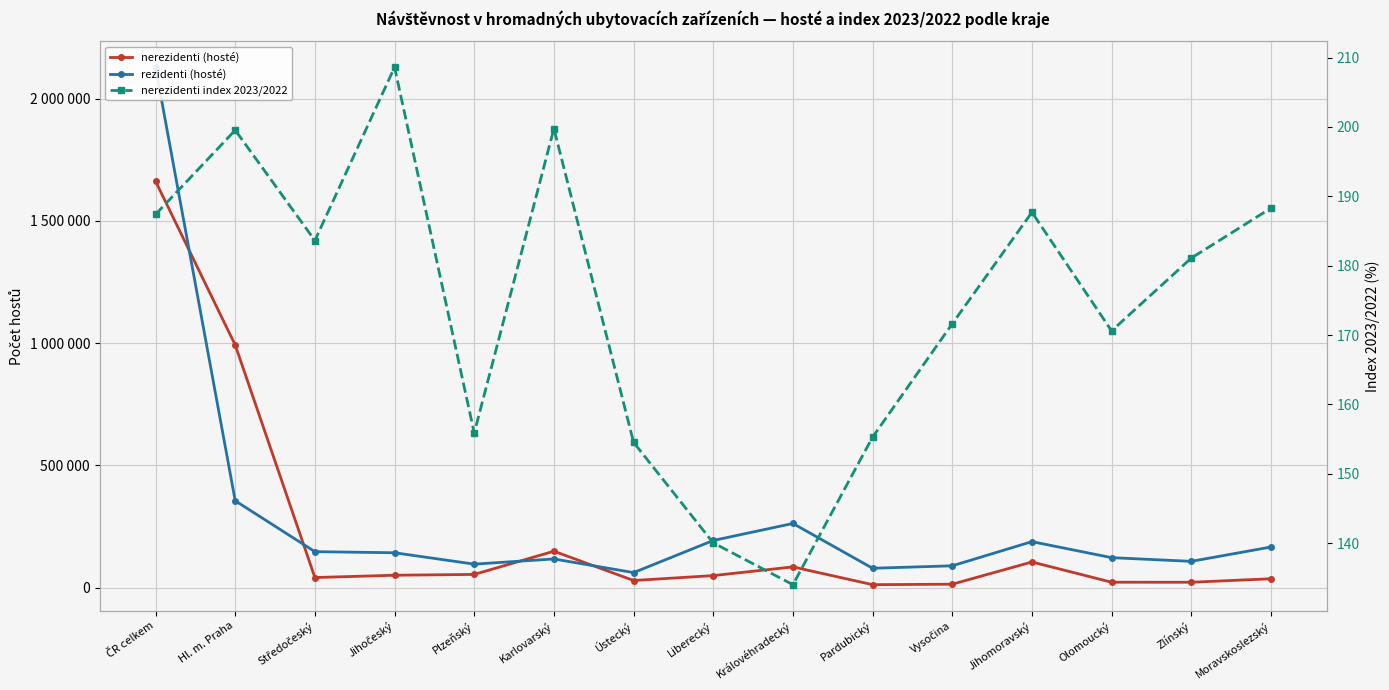

What is the minimum value for nerezidenti (hosté)?

12063.0